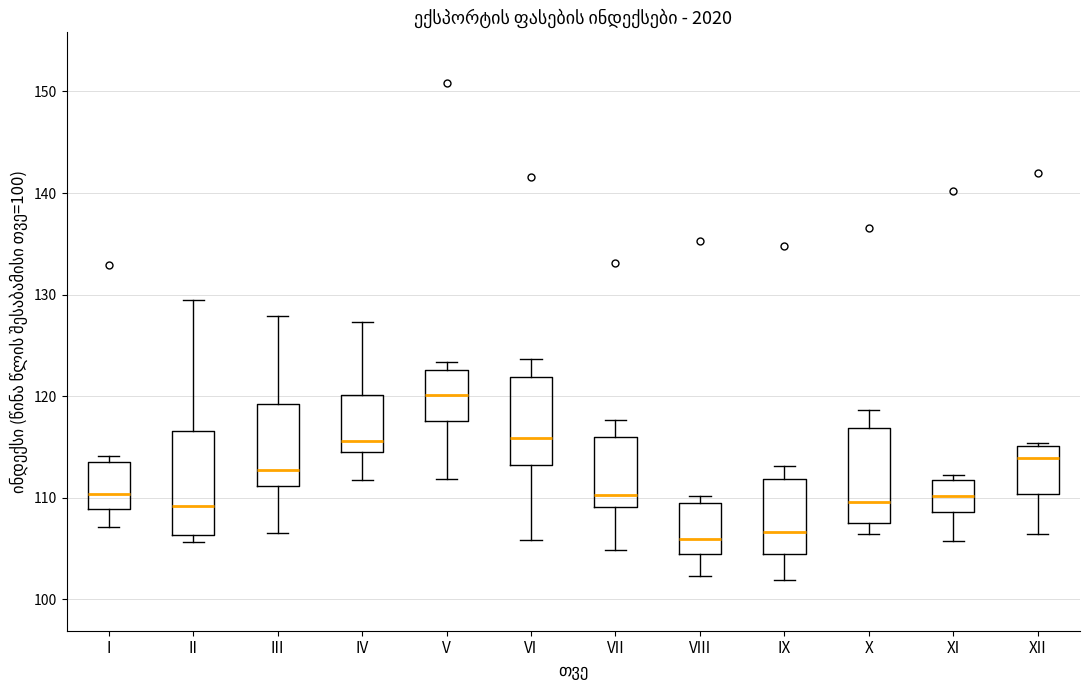

Reading left to right, read every box against the y-axis: the position of its median line, the range the box covers, and the ends of its whiskers. The values are not printed on the chart, so give them approximately, as read against the axis.

I: median 110, box 109 to 114, whiskers 107 to 114 (just above the box's upper edge)
II: median 109, box 106 to 117, whiskers 106 (just below the box's lower edge) to 129
III: median 113, box 111 to 119, whiskers 107 to 128
IV: median 116, box 115 to 120, whiskers 112 to 127
V: median 120, box 118 to 123, whiskers 112 to 123 (just above the box's upper edge)
VI: median 116, box 113 to 122, whiskers 106 to 124
VII: median 110, box 109 to 116, whiskers 105 to 118
VIII: median 106, box 105 to 109, whiskers 102 to 110
IX: median 107, box 104 to 112, whiskers 102 to 113
X: median 110, box 107 to 117, whiskers 106 to 119
XI: median 110, box 109 to 112, whiskers 106 to 112 (just above the box's upper edge)
XII: median 114, box 110 to 115, whiskers 106 to 115